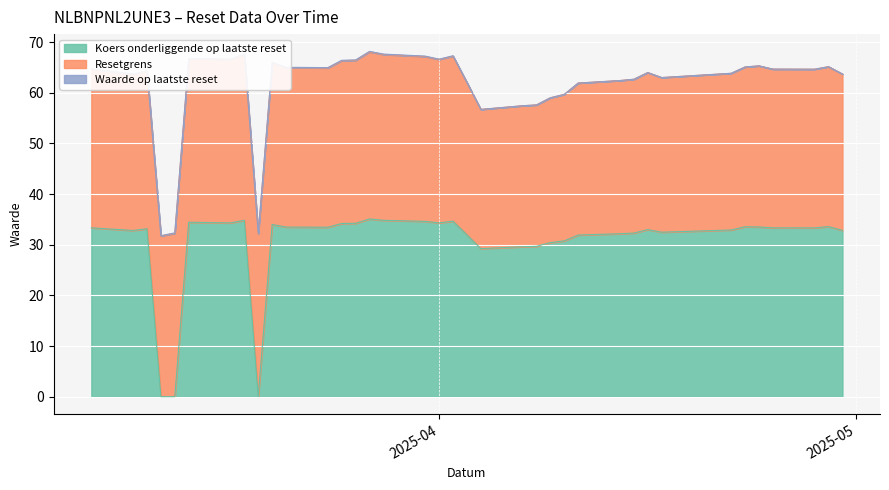

What is the maximum value for Koers onderliggende op laatste reset?

35.1